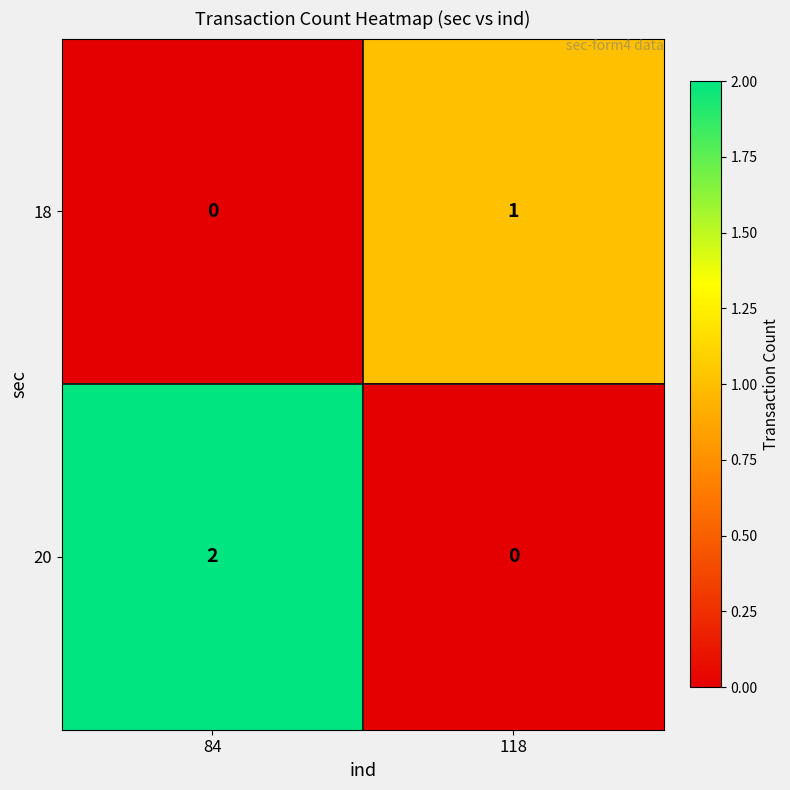

Rank the series by their maximum value, from highest to lowest.

20, 18